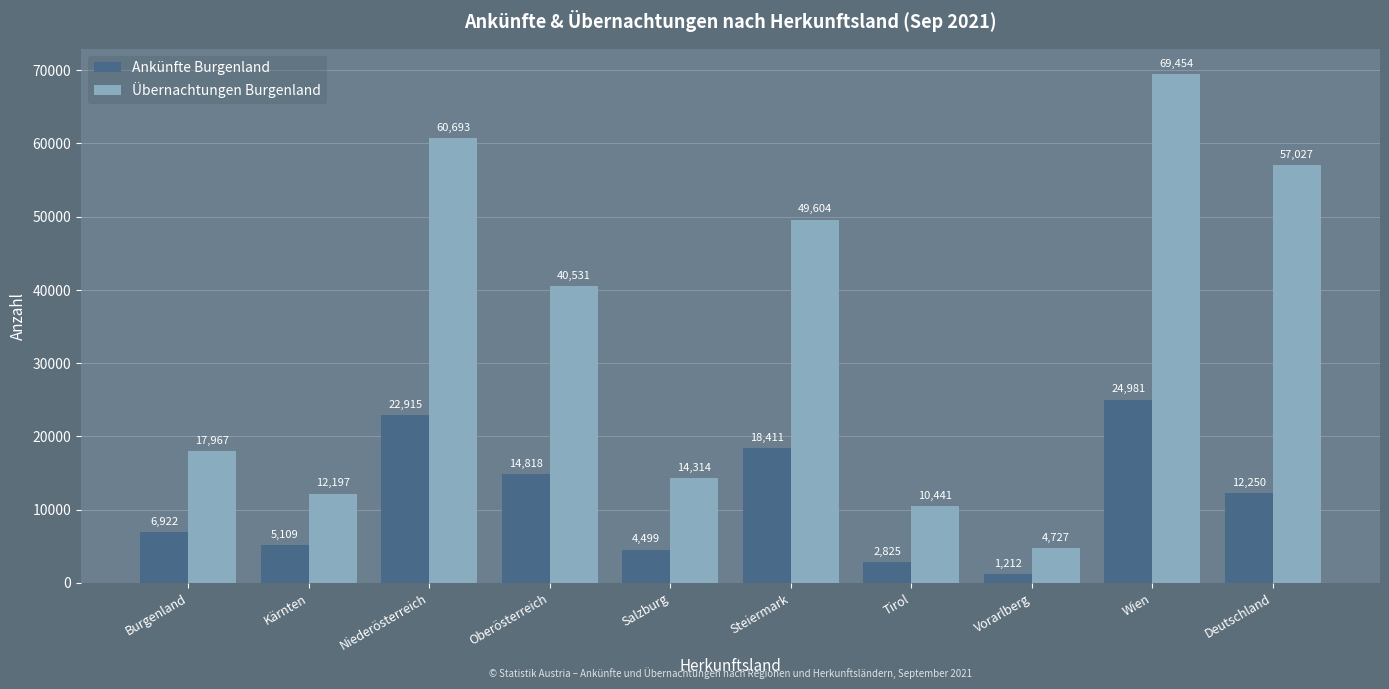

Which series has the largest total across all categories?

Übernachtungen Burgenland